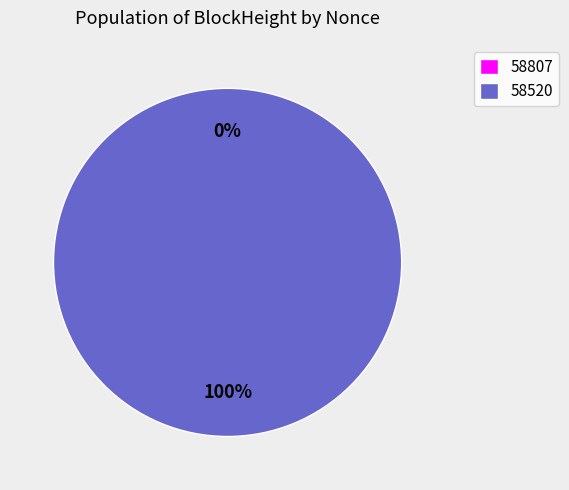

Rank the categories by value from lowest to highest.

58807, 58520